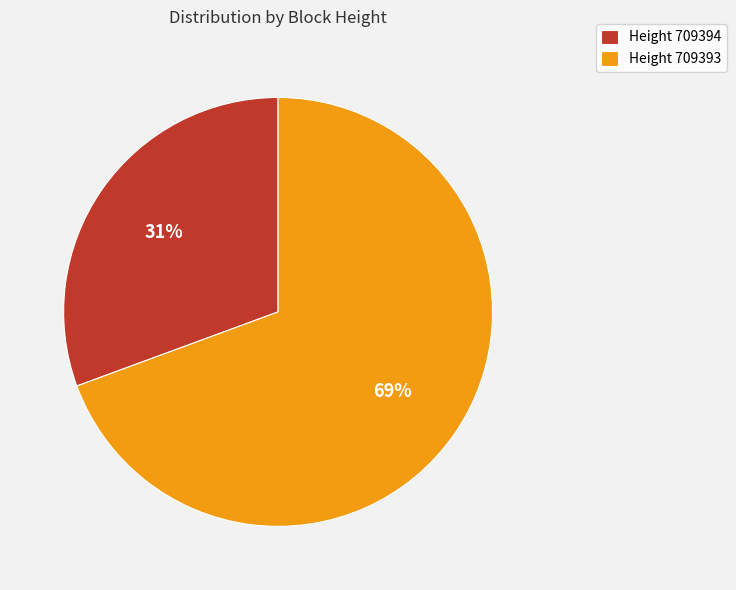

How many segments does this pie chart have?

2